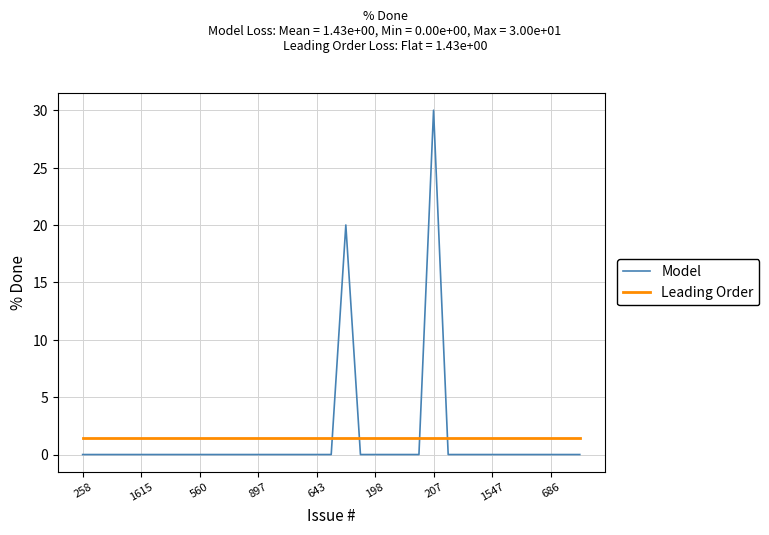

Which series has the widest spread of values?

Model